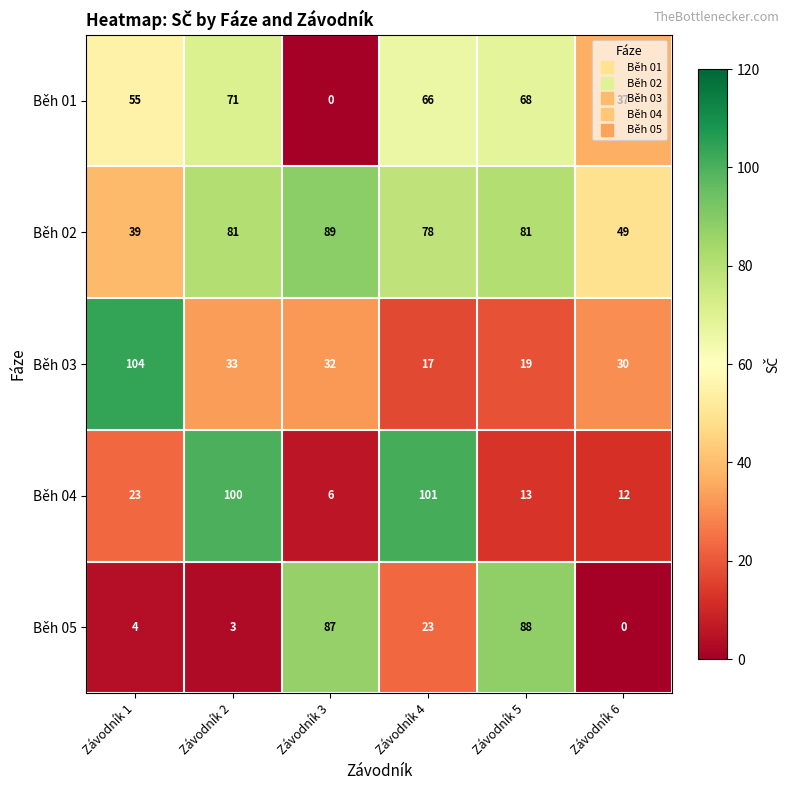

Read the Běh 04 value at Závodník 5, to the nearest 5.

15